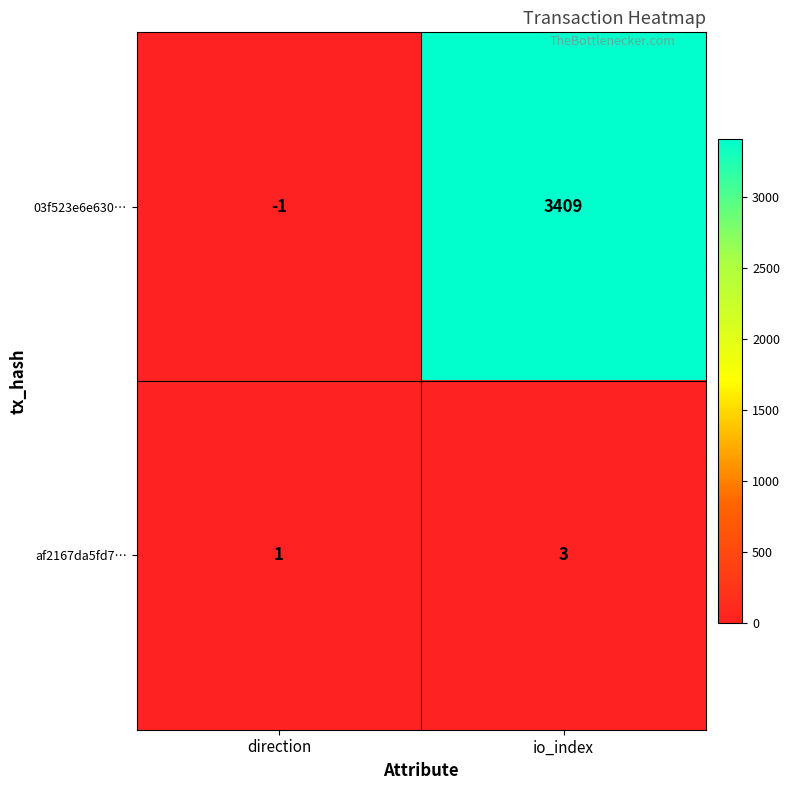

The af2167da5fd7… series shows 0 at direction. True or false?

False